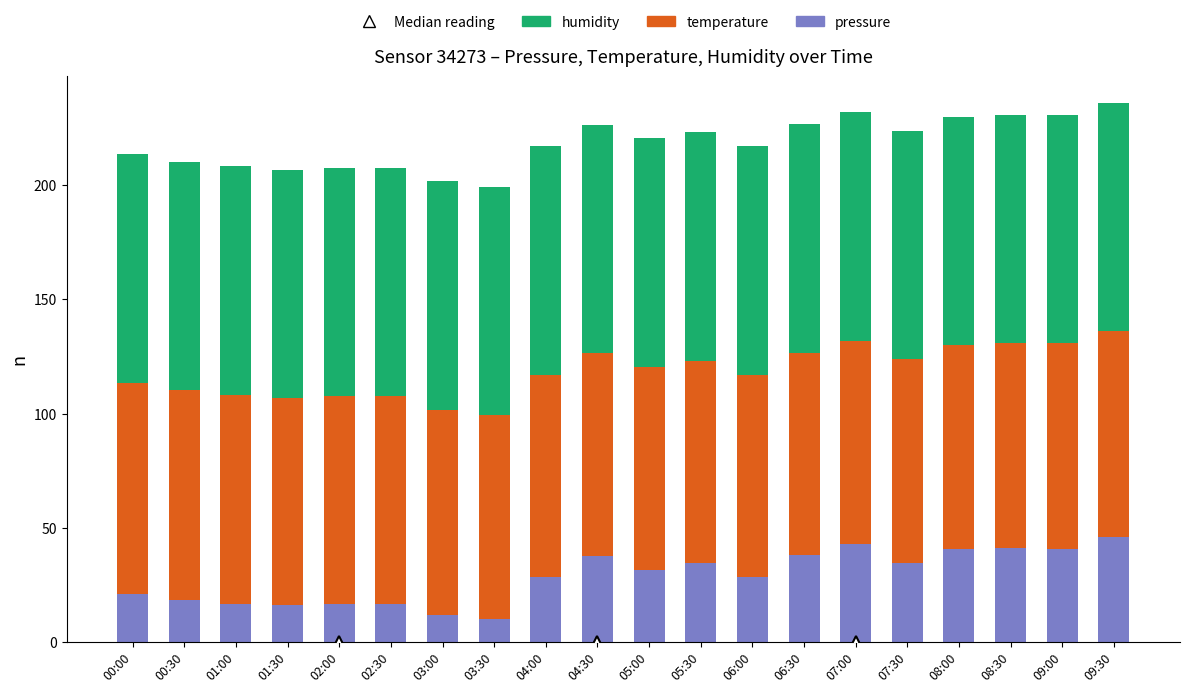

The pressure series shows 45.3 at 04:00. True or false?

False